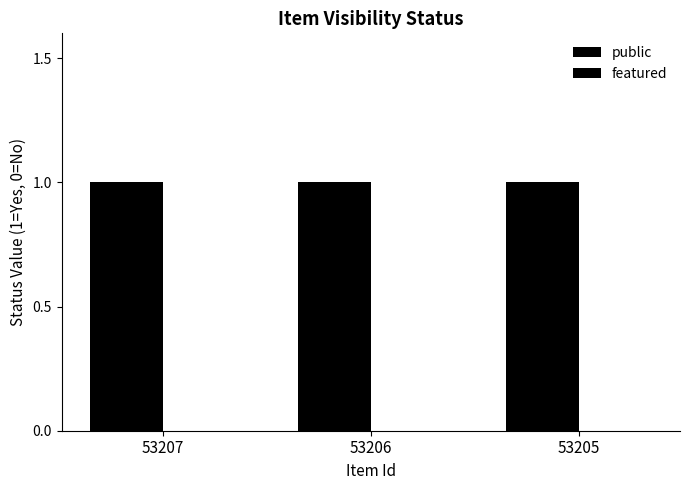

Which series has the largest range (max minus min)?

public